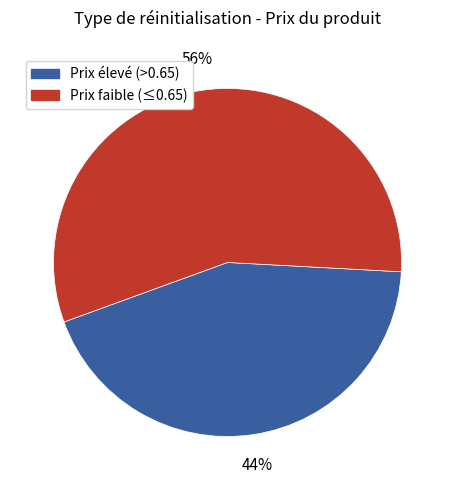

Which slice is the largest?

Prix faible (≤0.65)